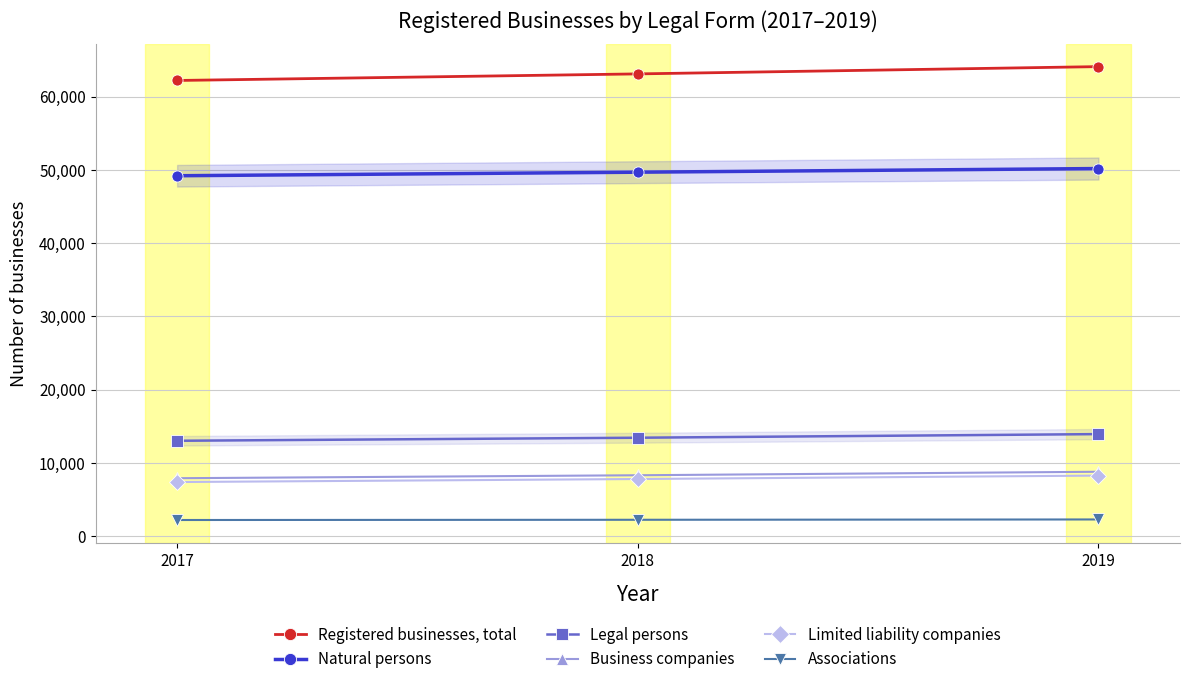

Between 2018 and 2019, which is larger?

2019